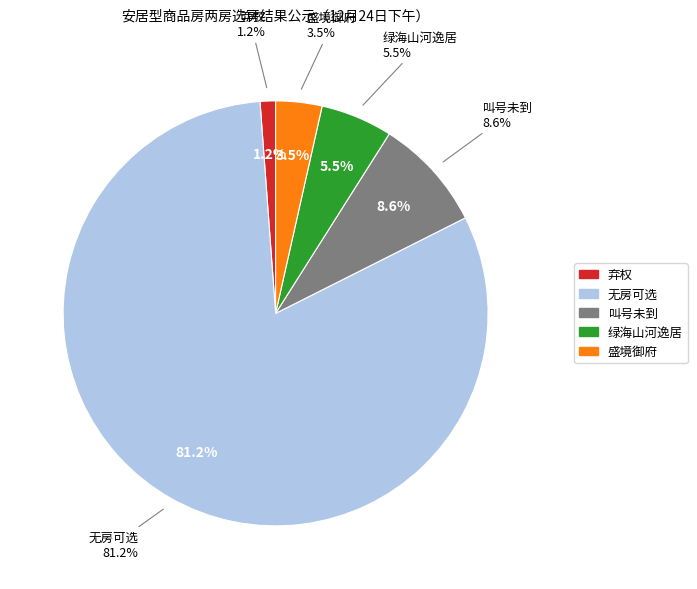

What is the change in value from 无房可选 to 叫号未到?

-186